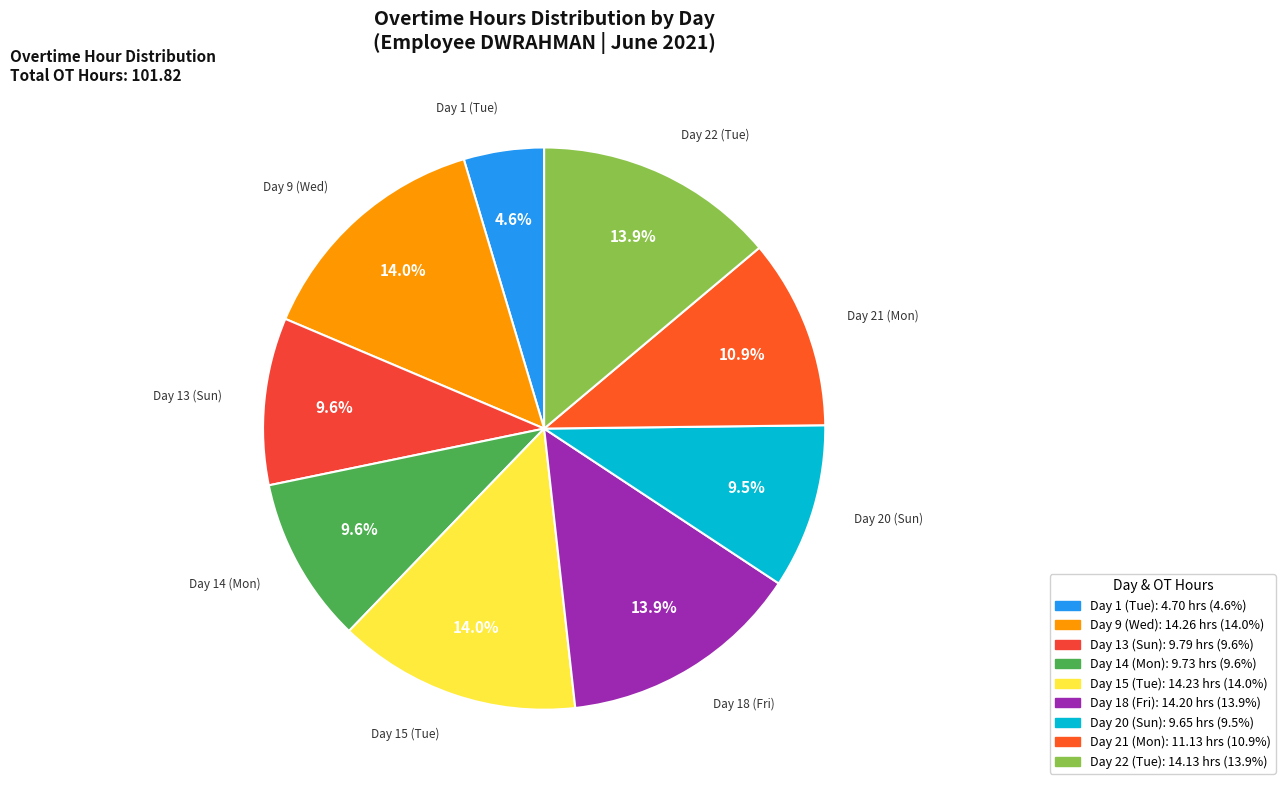

How many segments does this pie chart have?

9